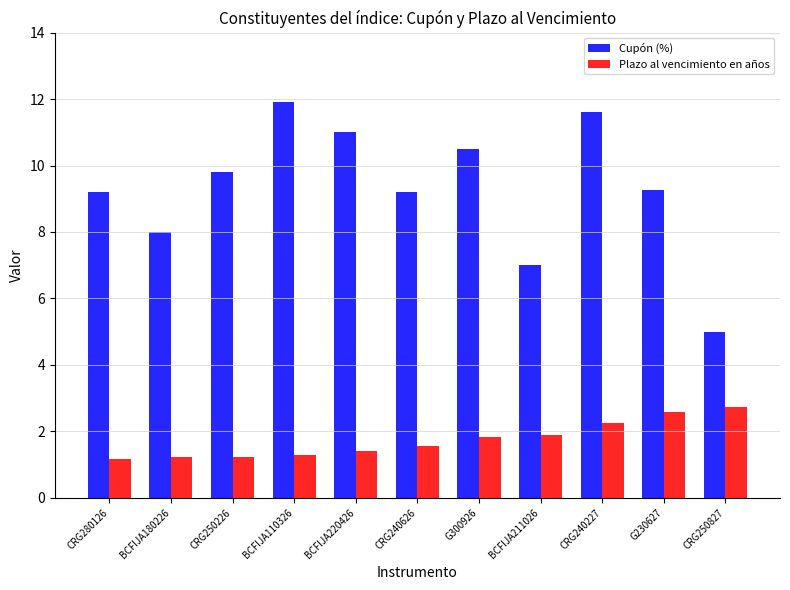

What is the maximum value shown in the chart?

11.9